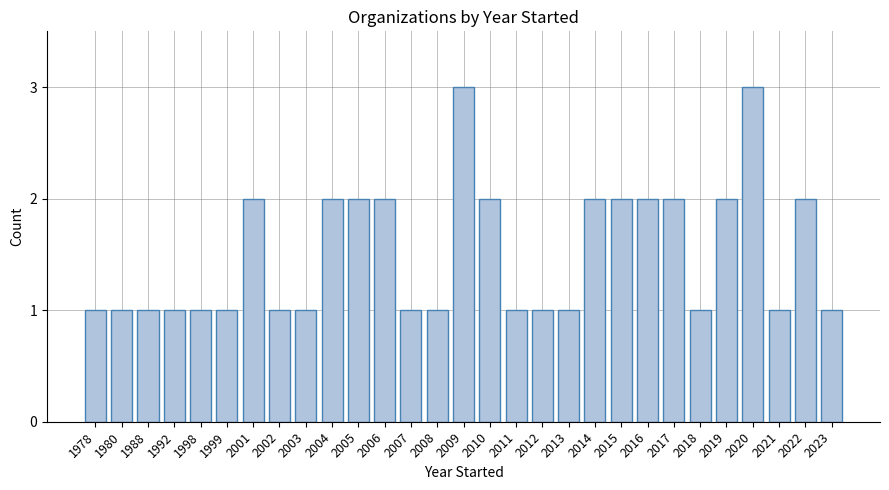

How many categories are shown in the chart?

29